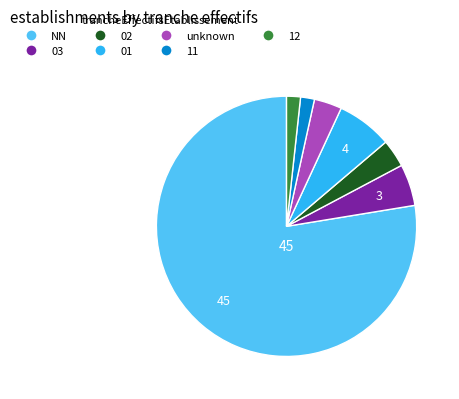

Does any single category account for the majority?

Yes